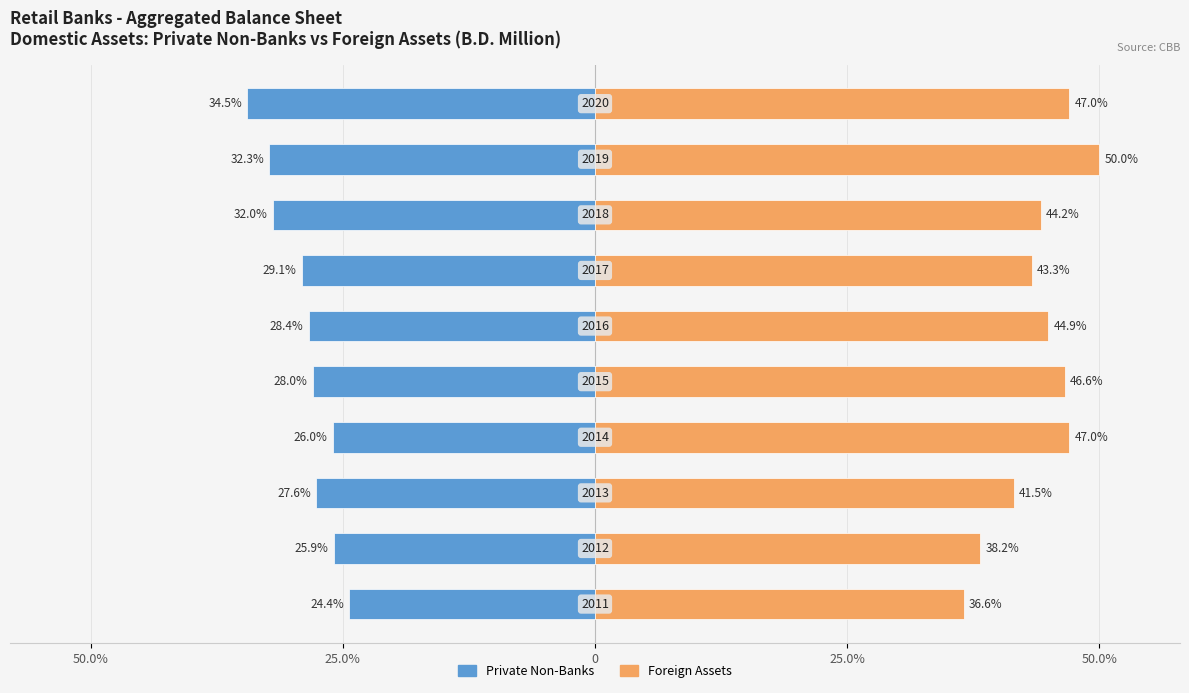

Which has a higher value, 8 or 5?

5